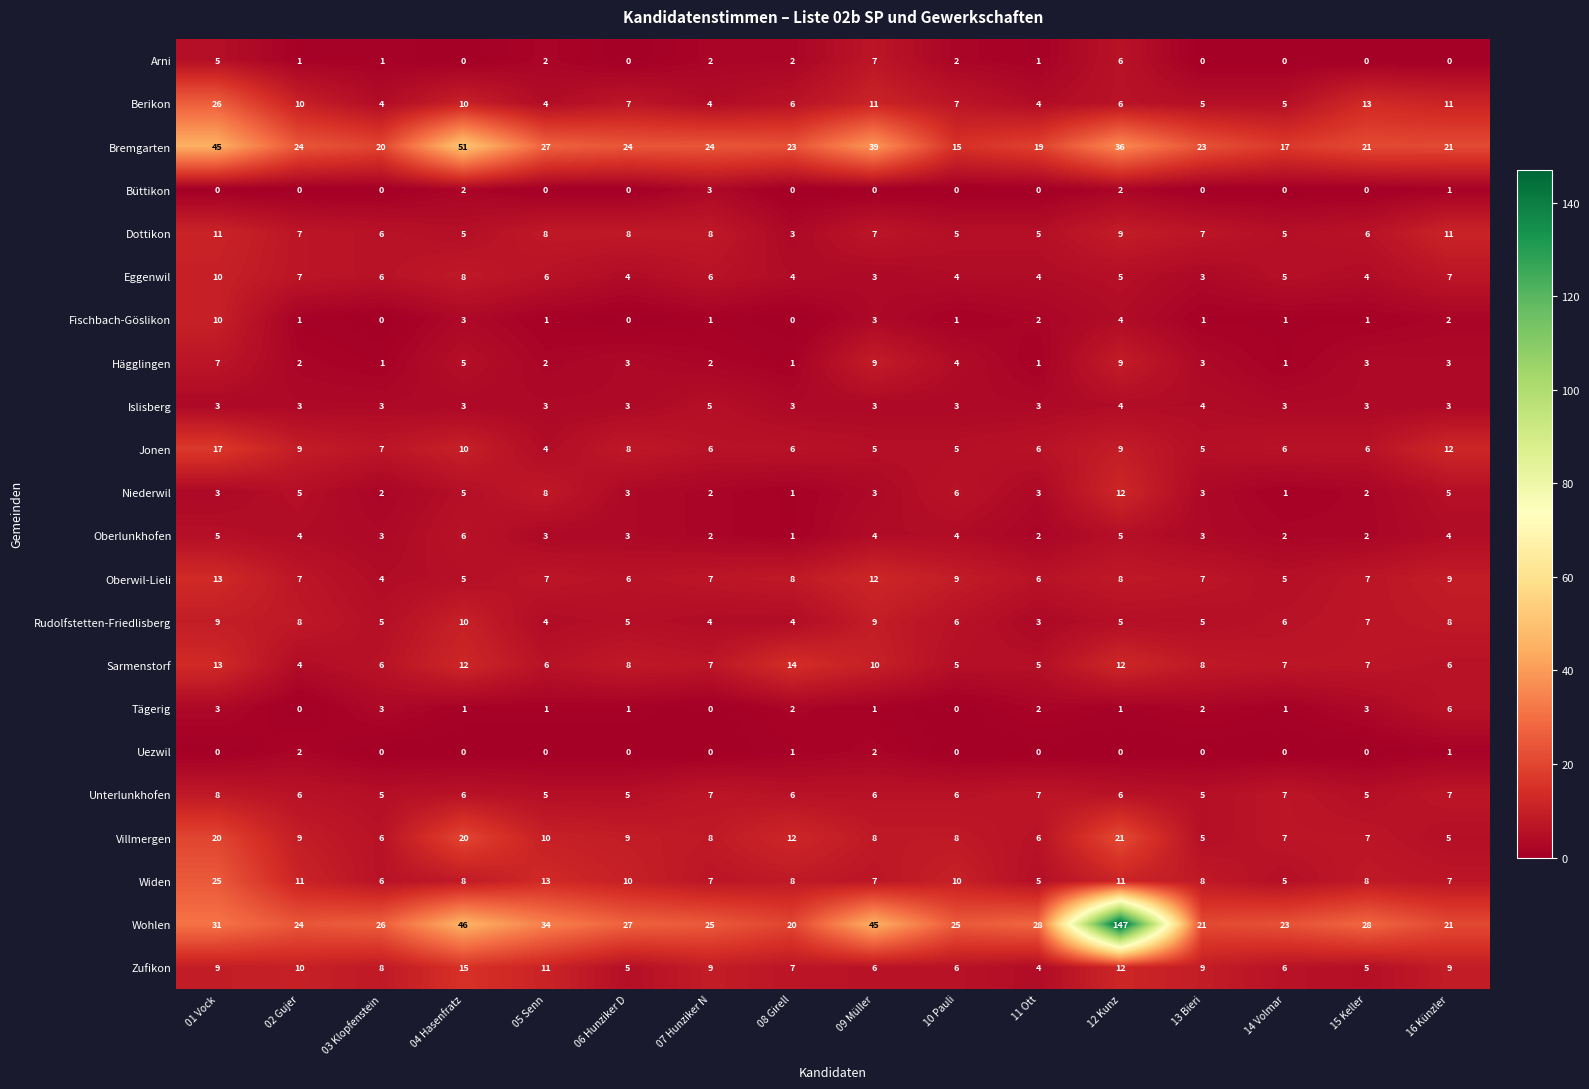

At how many categories does at least one series exceed 68?

1